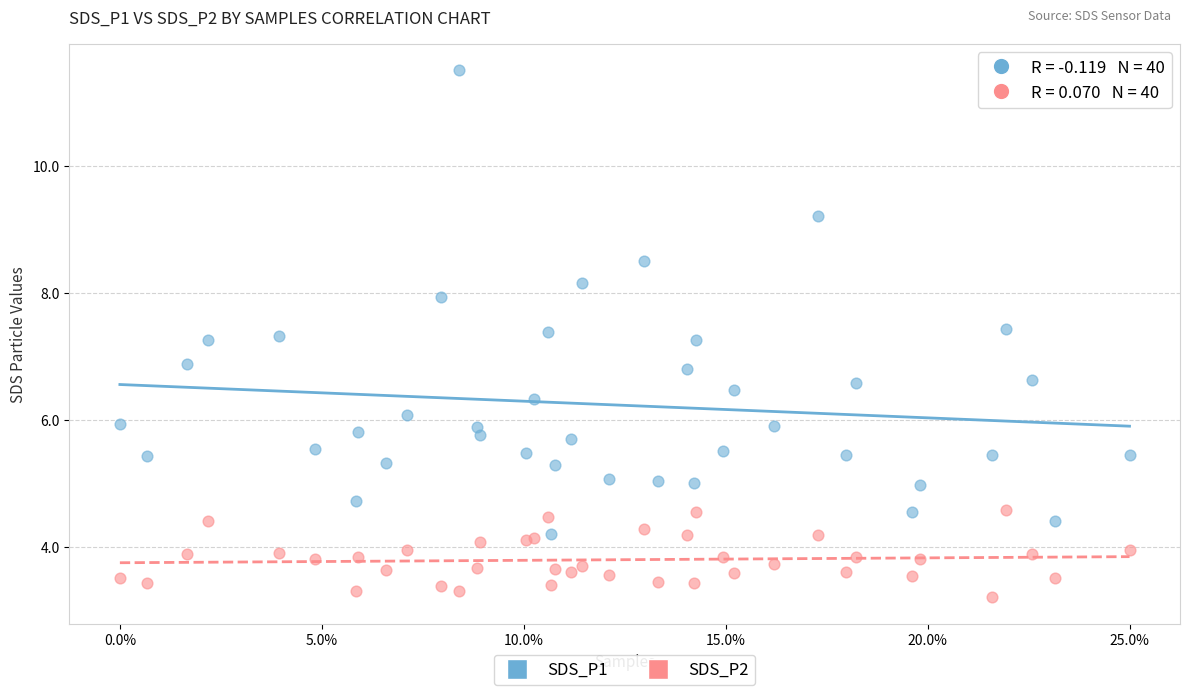

Which series contains the highest Y value?

SDS_P1